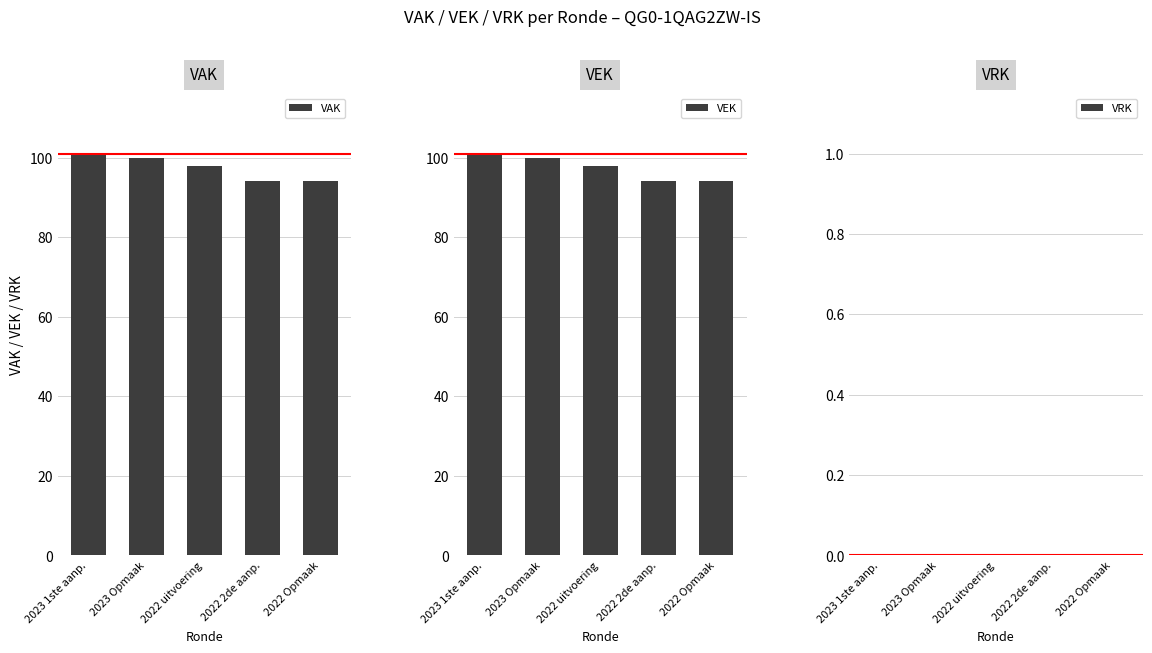

Is it true that VRK equals 0 at 2022 Opmaak?

True